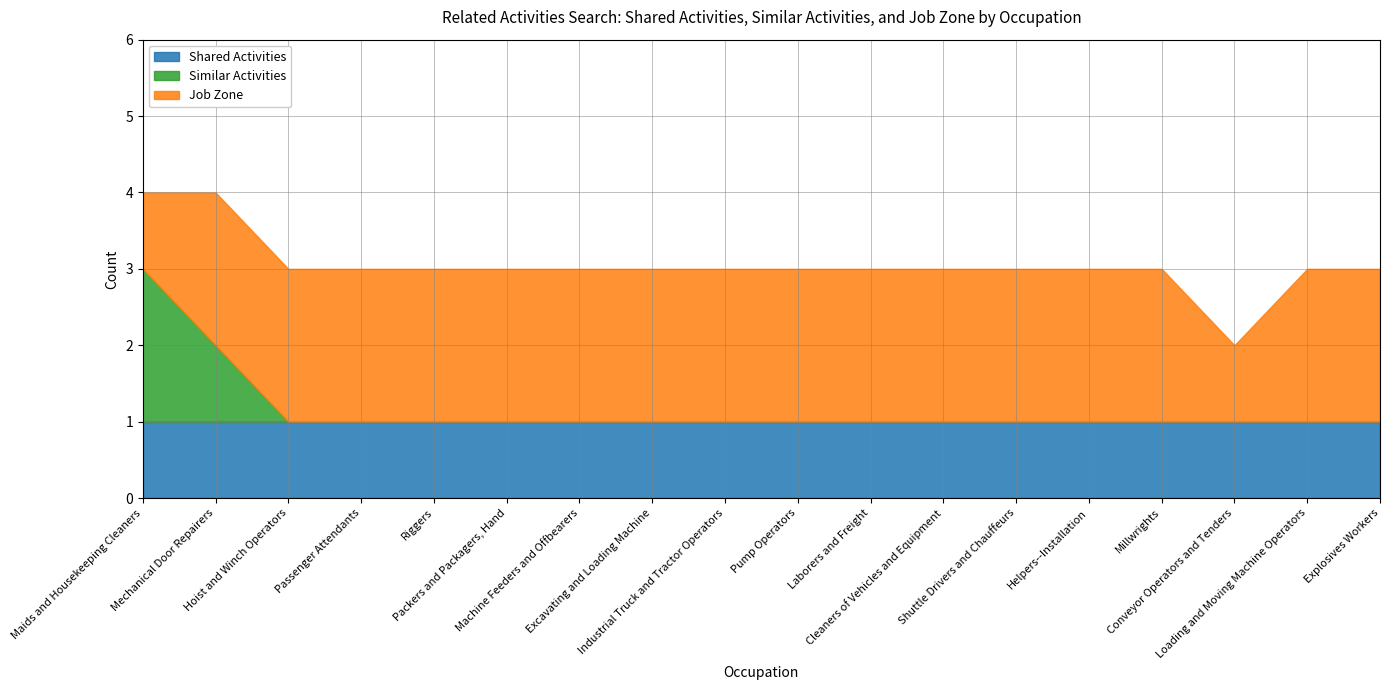

True or false: Shared Activities and Similar Activities cross at least once.

False